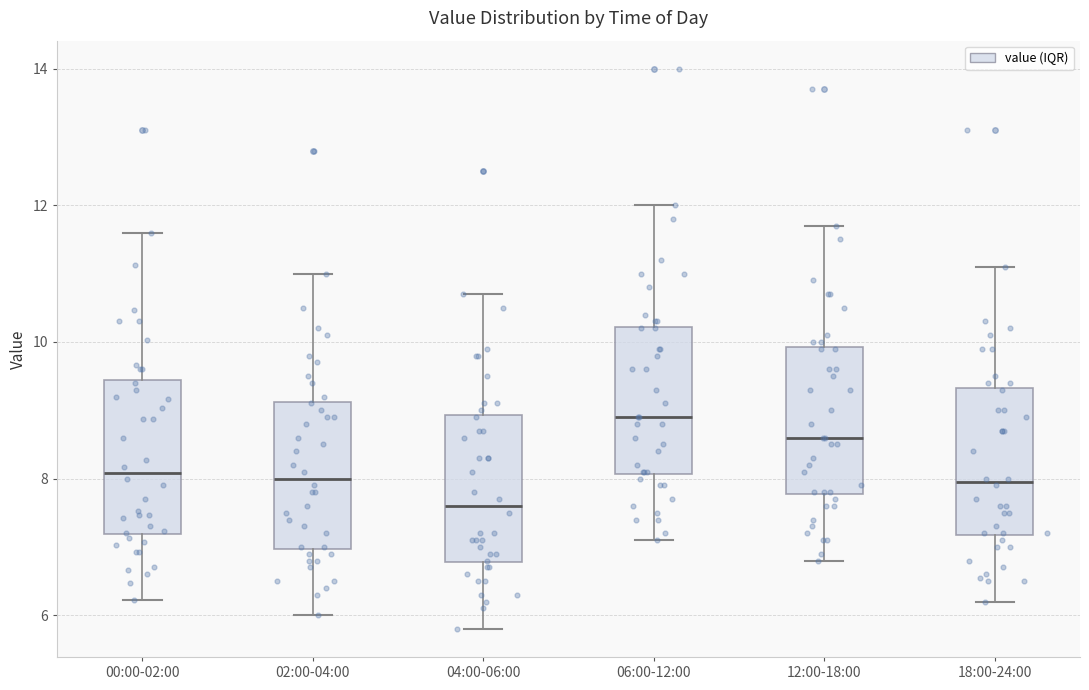

Reading left to right, read every box against the y-axis: the position of its median line, the range the box covers, and the ends of its whiskers. The values are not printed on the chart, so give them approximately, as read against the axis.

00:00-02:00: median 8.0, box 7.2 to 9.4, whiskers 6.2 to 11.6
02:00-04:00: median 8.0, box 7.0 to 9.2, whiskers 6.0 to 11.0
04:00-06:00: median 7.6, box 6.8 to 9.0, whiskers 5.8 to 10.8
06:00-12:00: median 9.0, box 8.0 to 10.2, whiskers 7.2 to 12.0
12:00-18:00: median 8.6, box 7.8 to 10.0, whiskers 6.8 to 11.8
18:00-24:00: median 8.0, box 7.2 to 9.4, whiskers 6.2 to 11.2